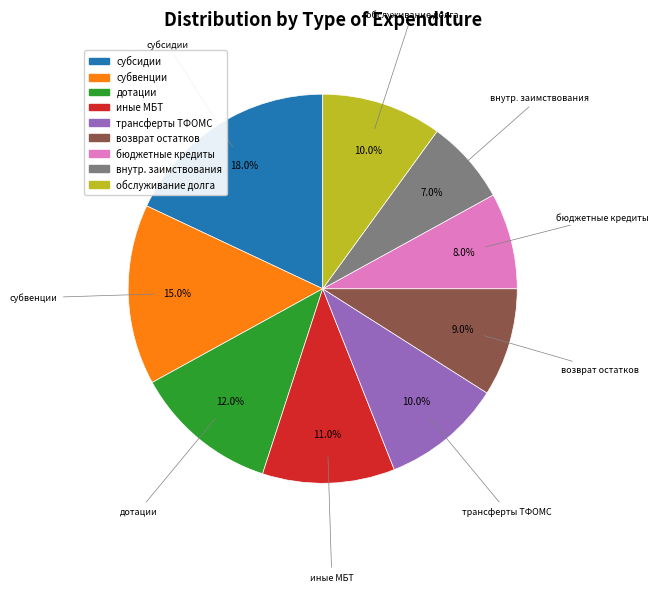

To the nearest percent, what is the difference between the largest and smallest slice percentages?

11%